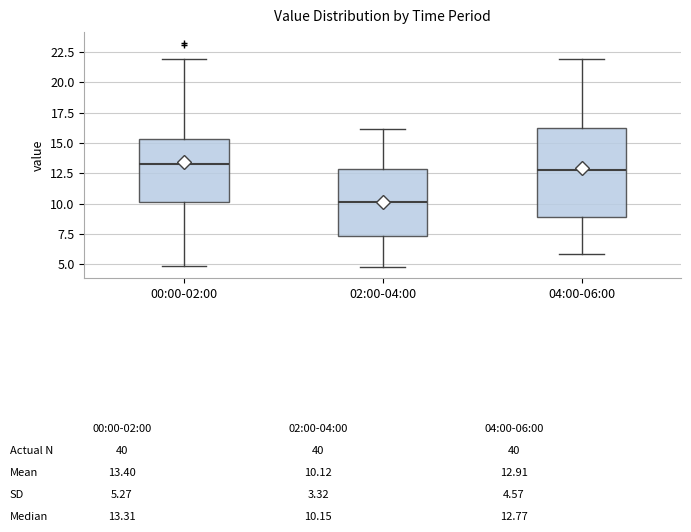

Comparing the boxes themselves (not the whiskers), which one is the tallest?

04:00-06:00